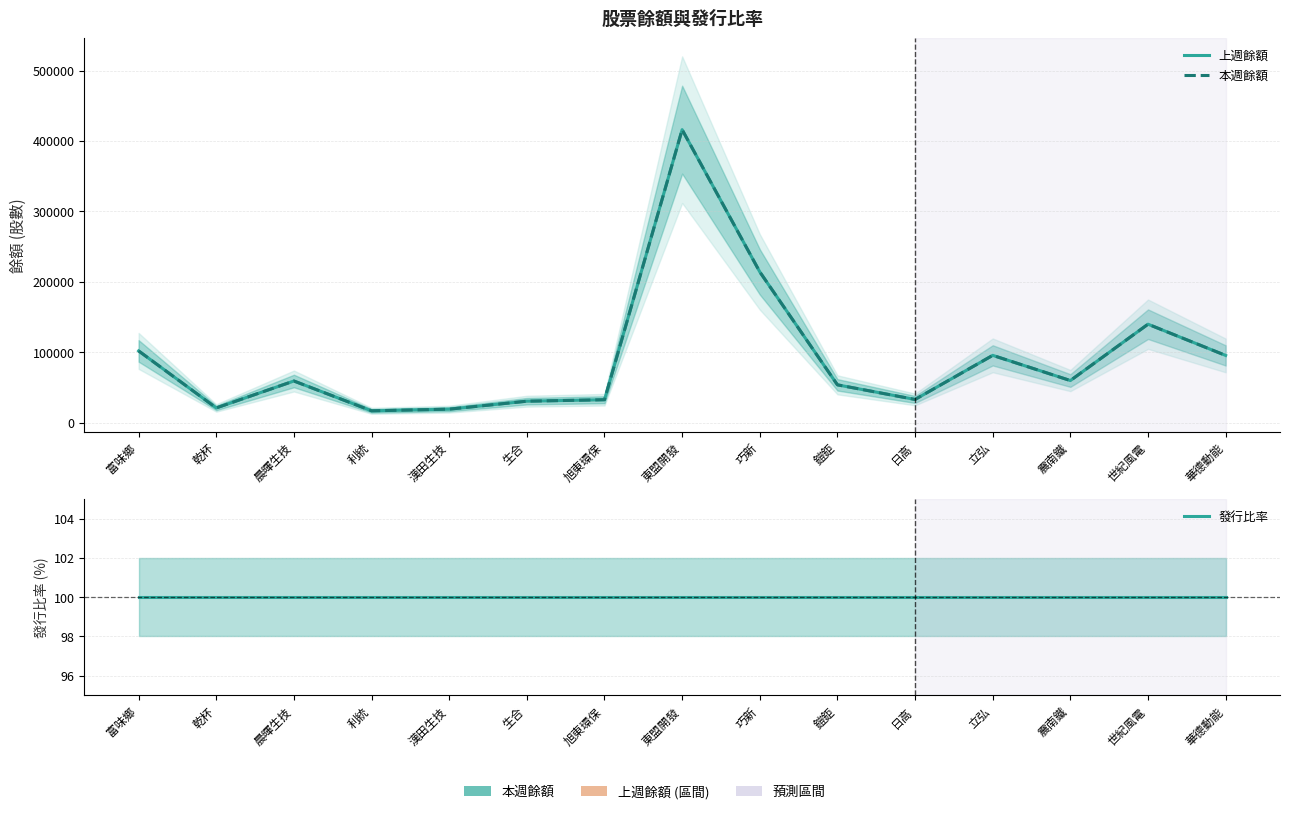

Is this an area chart (filled region under the line)?

No